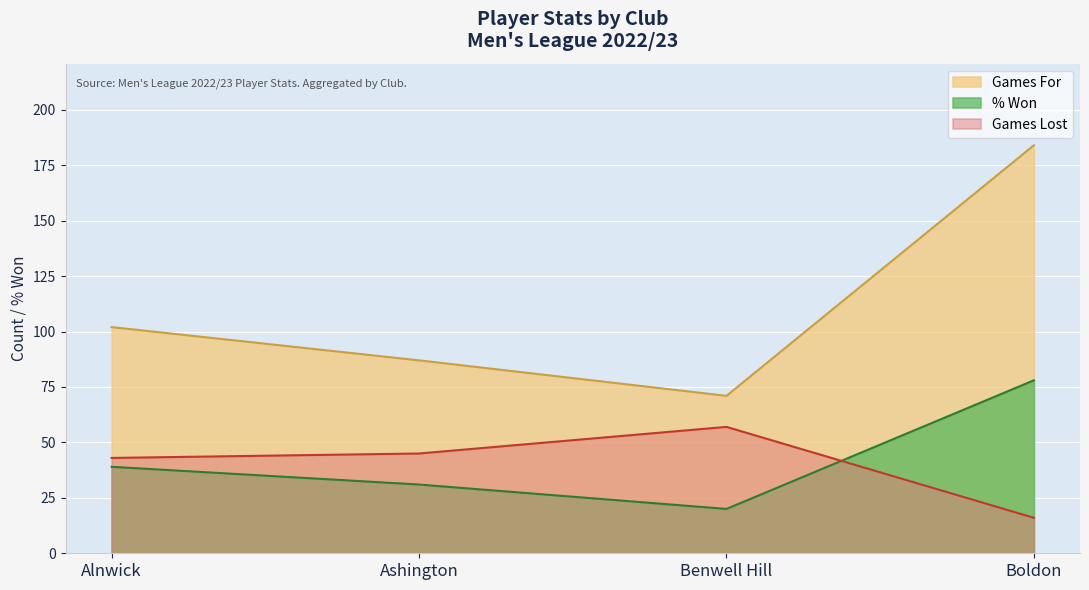

How many lines are shown in the chart?

3